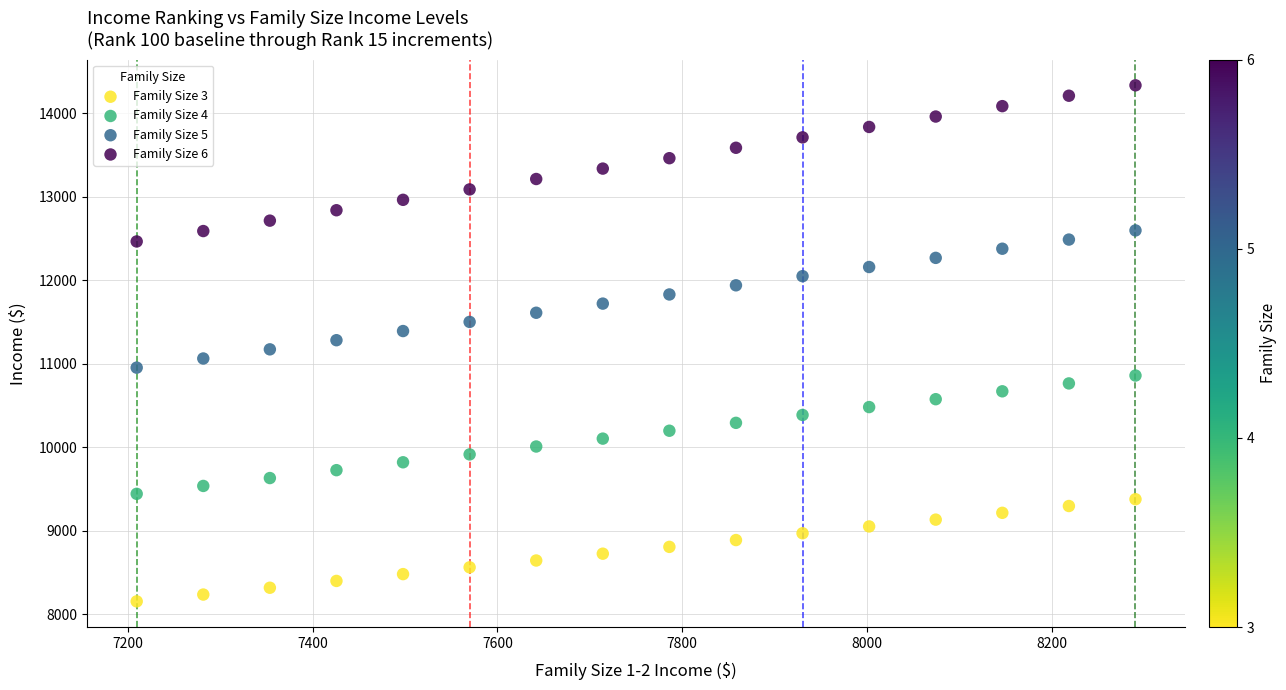

Which series contains the highest Y value?

Family Size 6